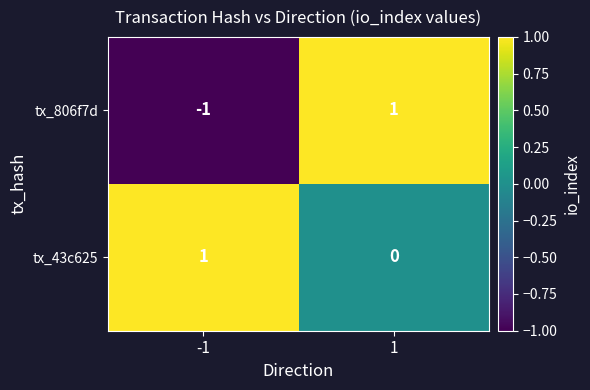

Count the number of data series in this chart.

2